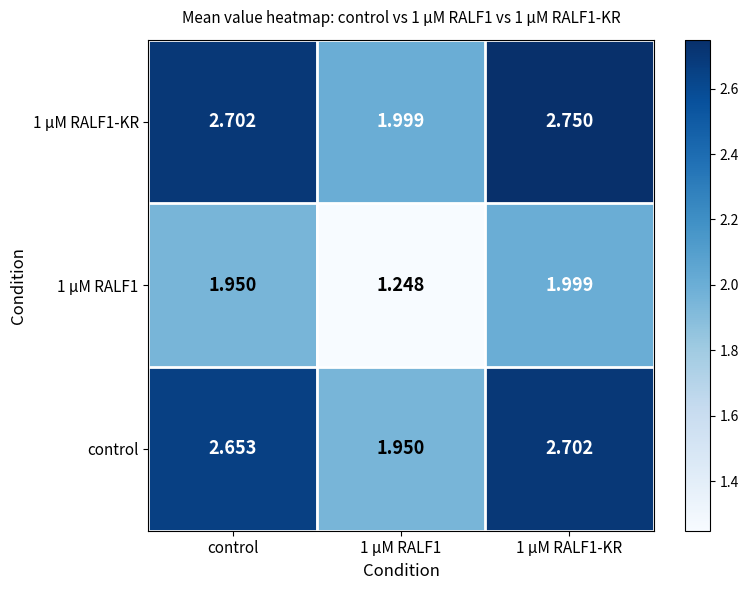

What is the difference between the highest and lowest values at 1 µM RALF1?

0.8